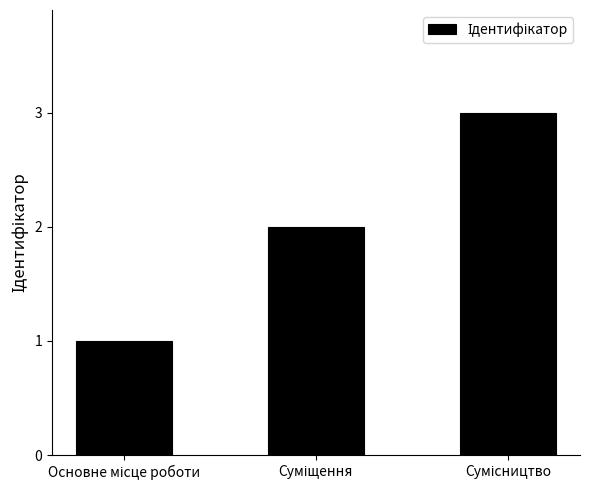

What is the maximum value shown in the chart?

3